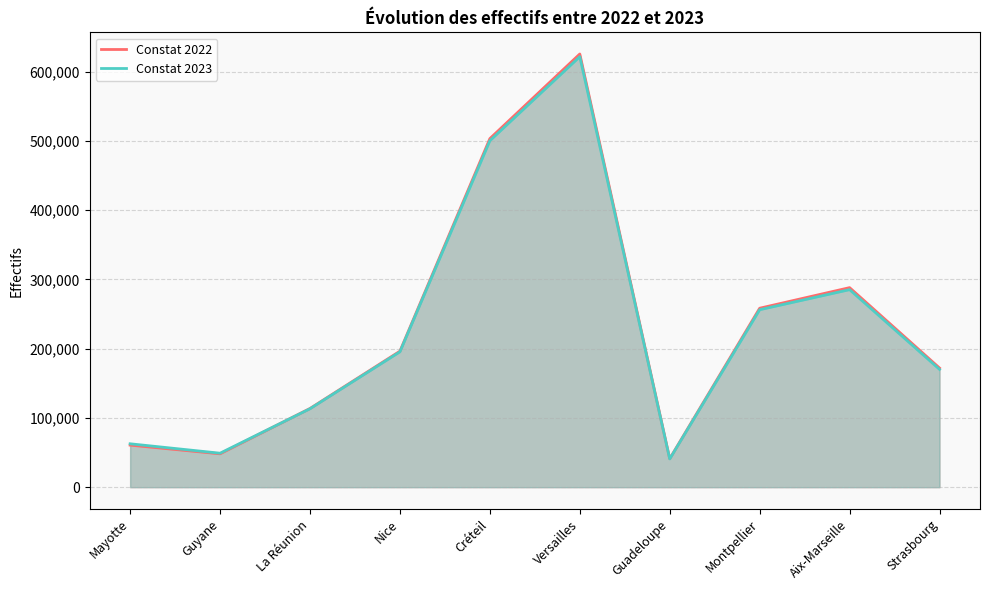

How many intersections are there between Constat 2022 and Constat 2023?

1